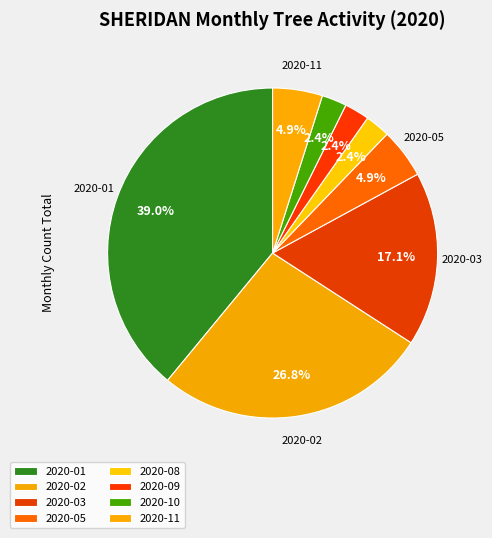

Does 2020-01 account for over 50% of the chart?

No